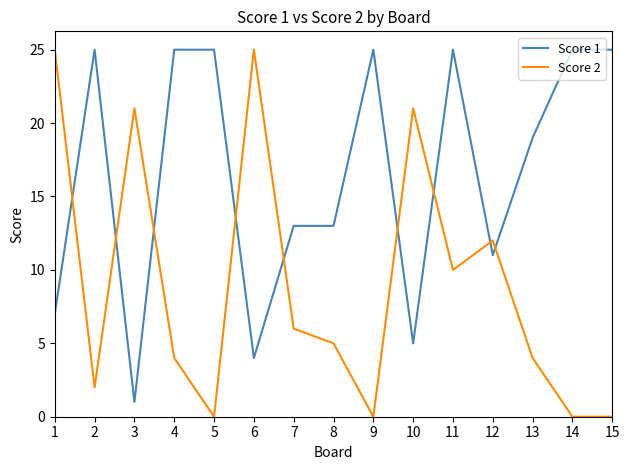

Is it true that Score 2 equals 25 at 6?

True